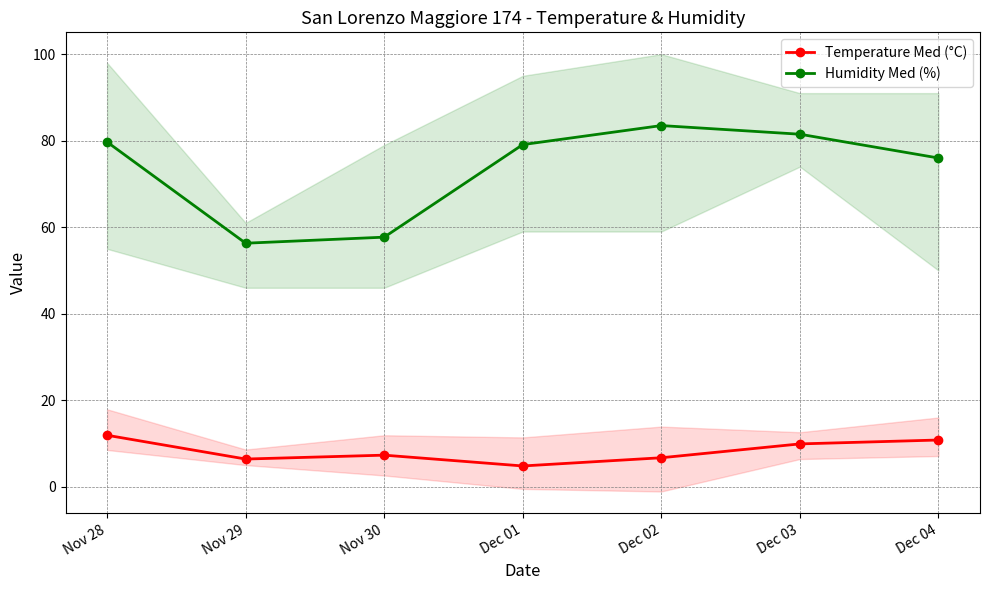

The value of Humidity Med (%) at Dec 04 is 29.2. True or false?

False